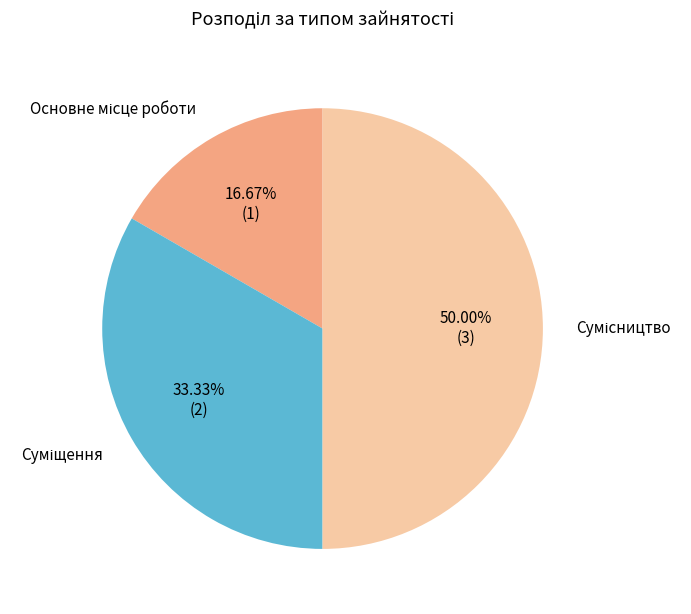

How many slices are in this pie chart?

3